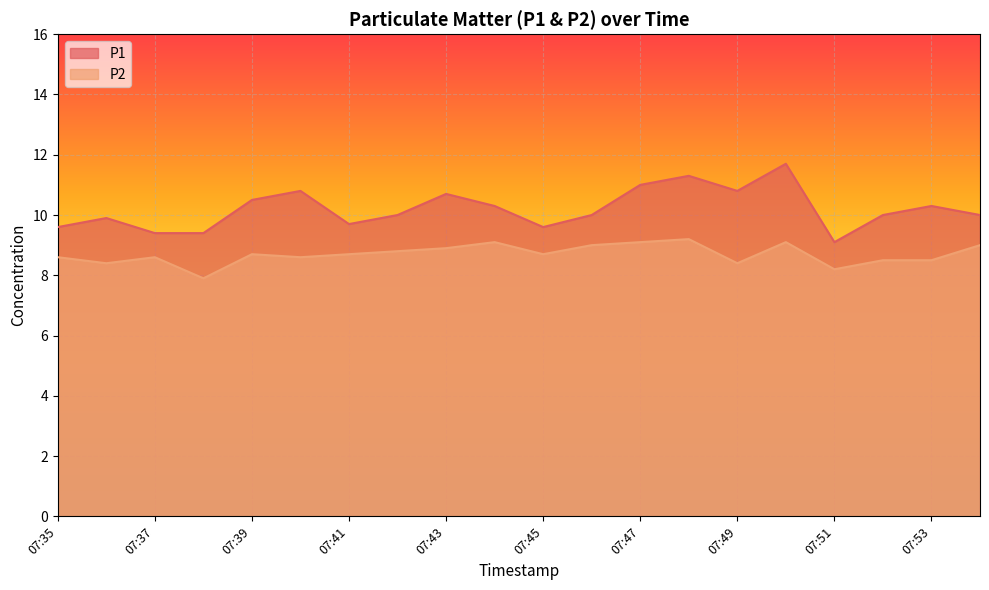

True or false: P1 has a value of 17.1 at 07:47.

False